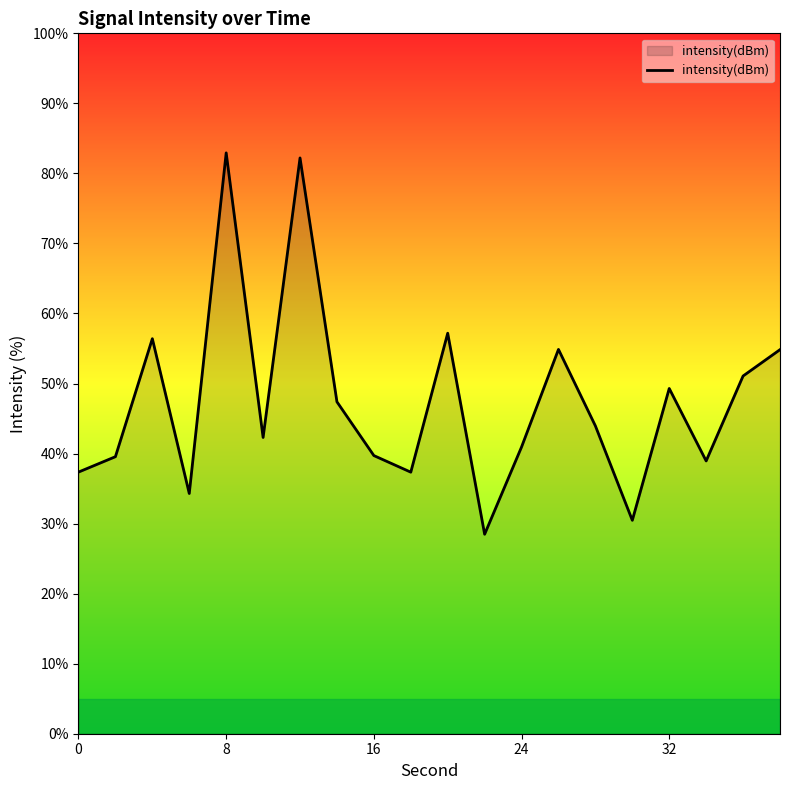

What is the difference between the maximum and minimum values?

54.5